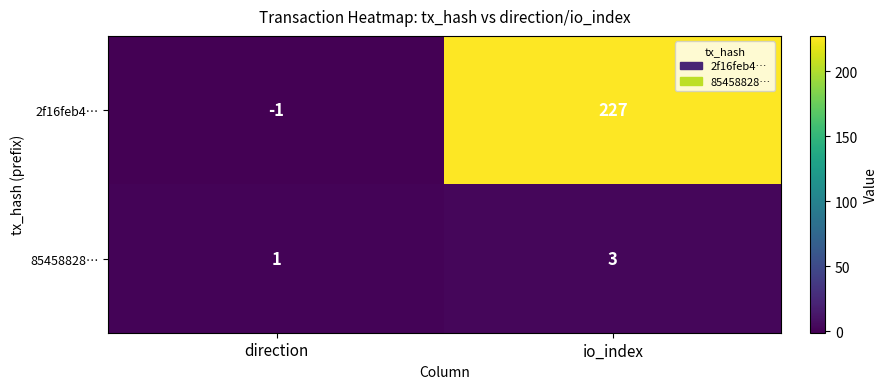

What is the total value across all series at io_index?

230